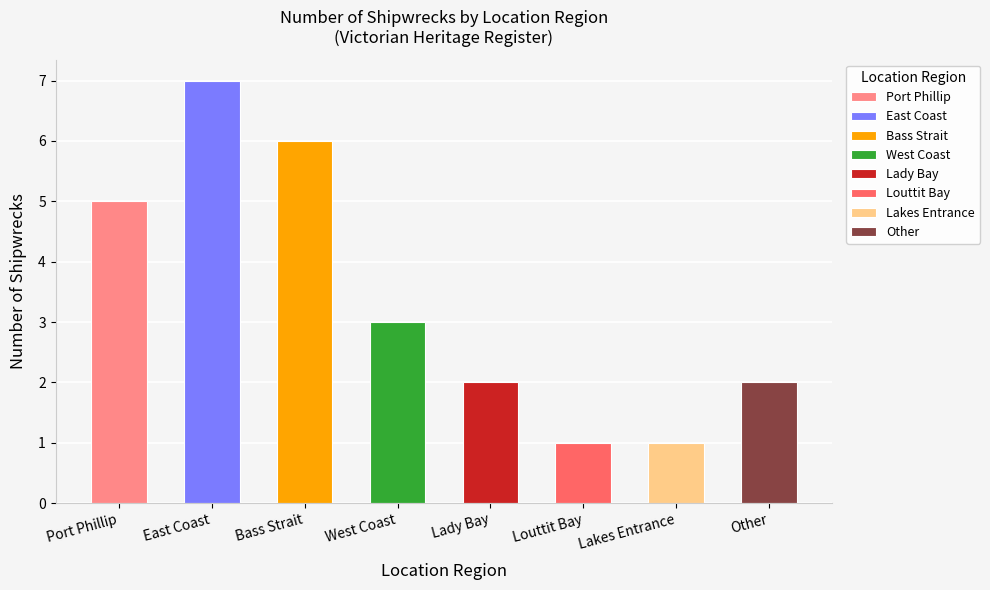

What is the minimum value shown in the chart?

1